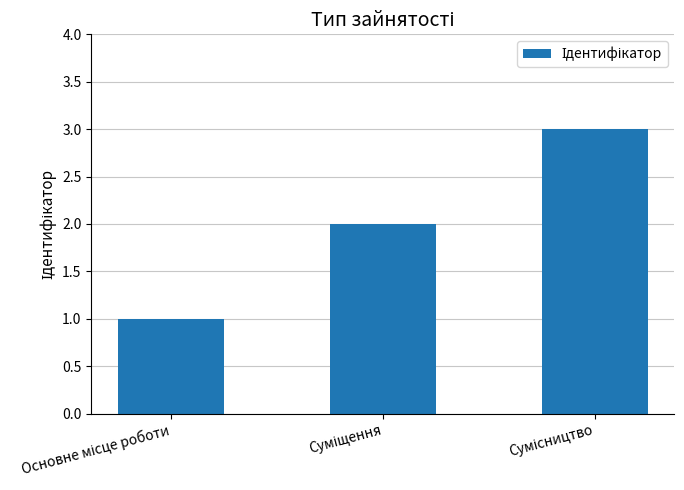

How many values are between 1 and 3?

3